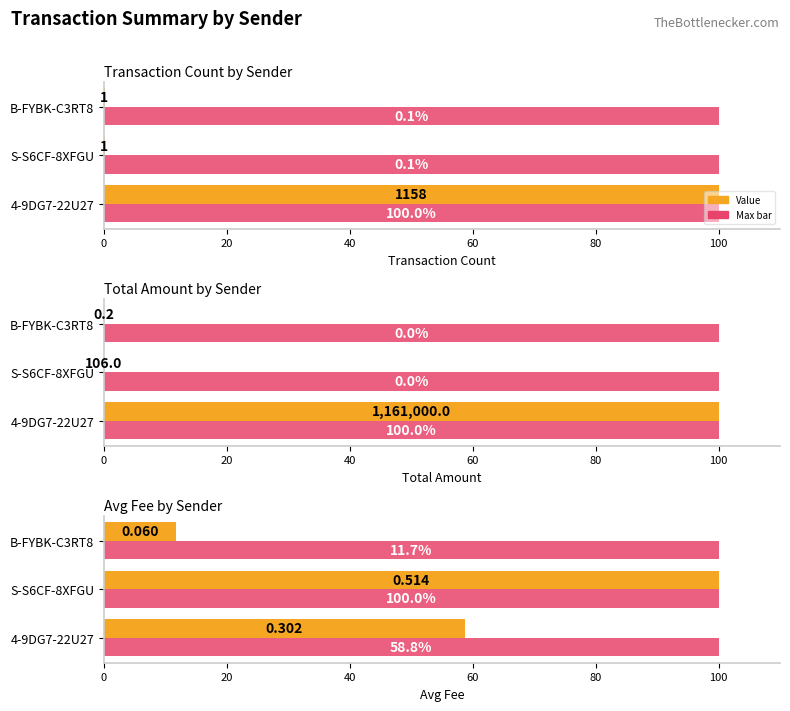

Between 0 and 40, which series saw the biggest shift?

Value (normalized)